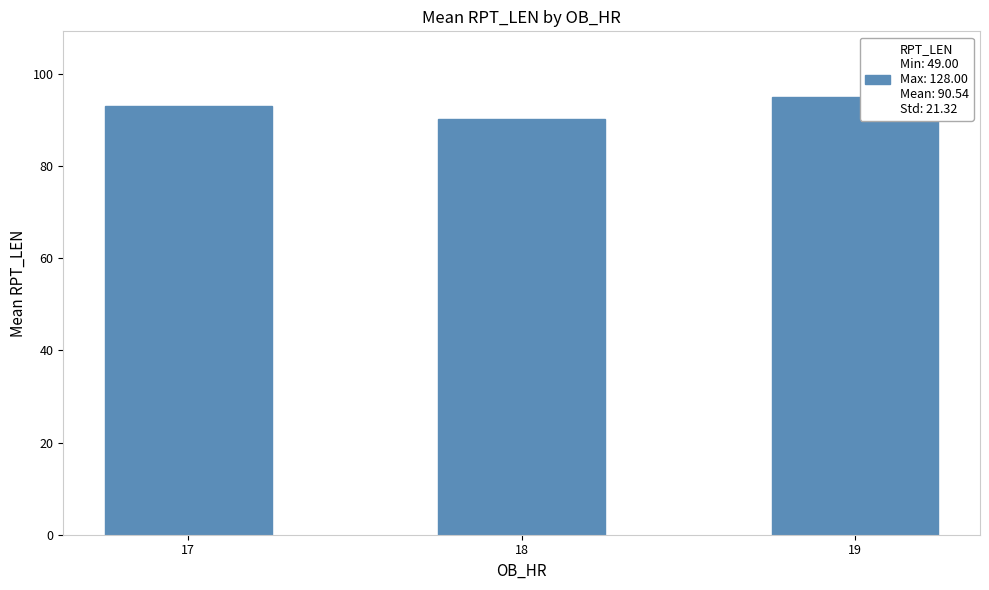

How many series are shown in this chart?

1